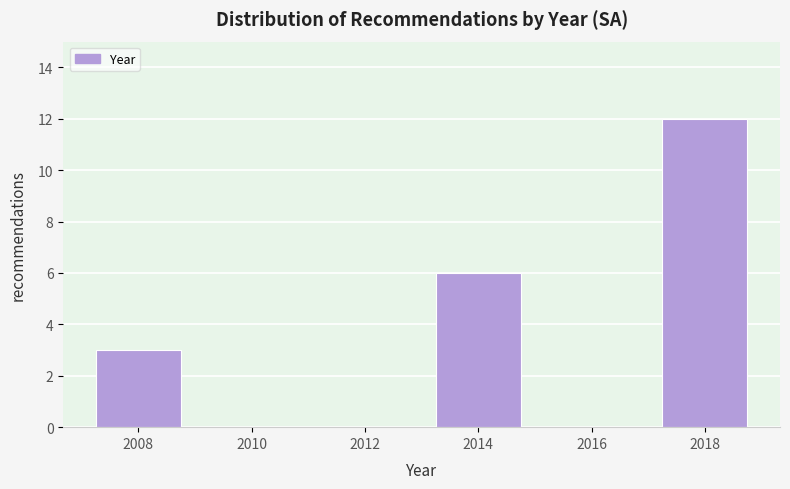

Reading left to right, transcribe all the data shown in this chart.

2008=3	2010=0	2012=0	2014=6	2016=0	2018=12